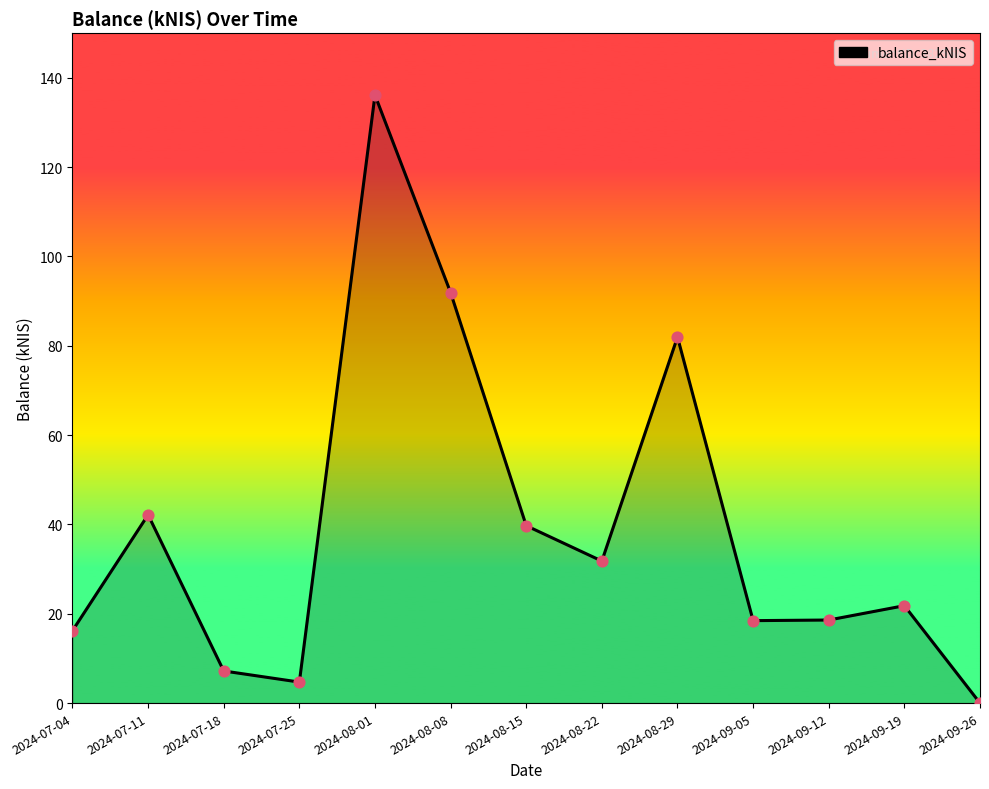

What is the change in value from 2024-07-25 to 2024-09-26?

-4.7